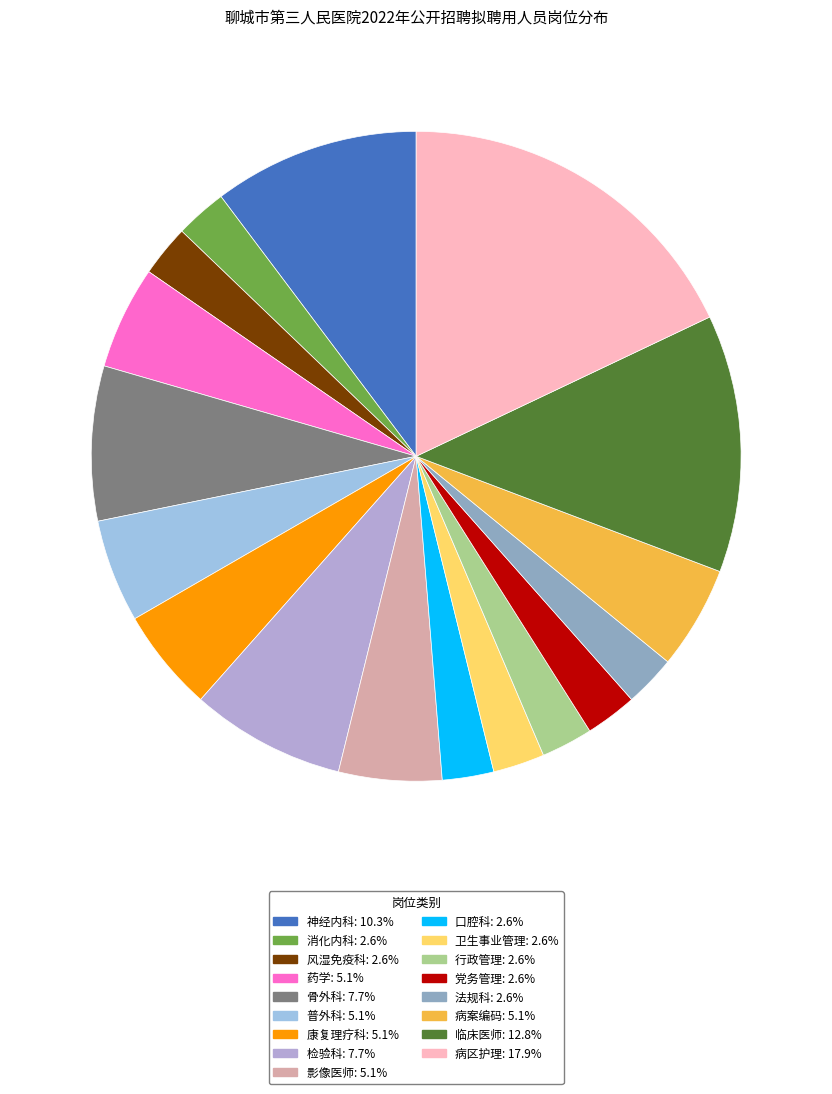

What is the smallest slice in the pie chart?

消化内科